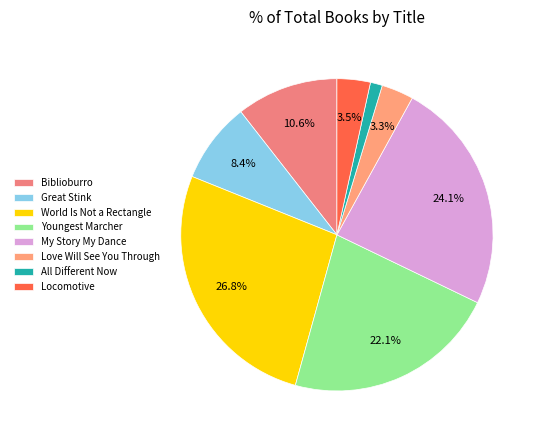

True or false: Locomotive accounts for 3% of the total.

True